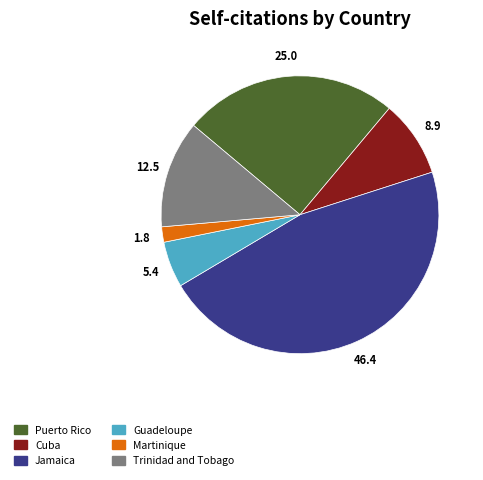

Rank the categories by value from highest to lowest.

Jamaica, Puerto Rico, Trinidad and Tobago, Cuba, Guadeloupe, Martinique